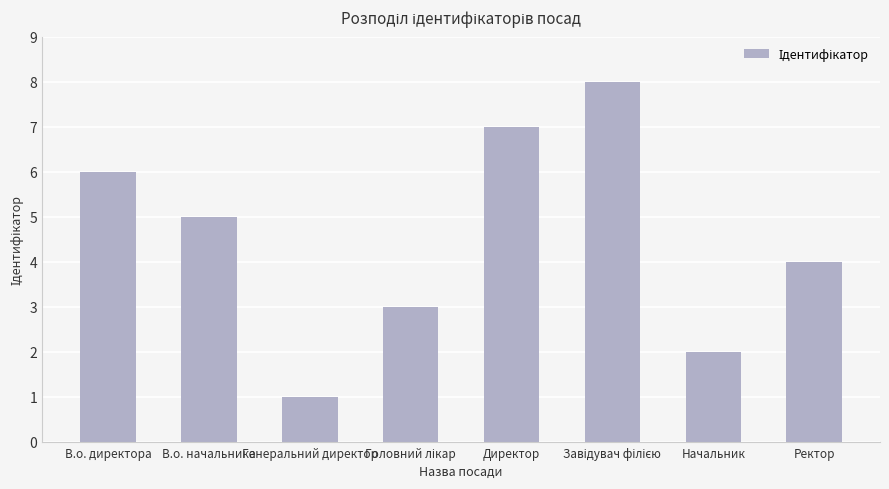

Count the number of data series in this chart.

1